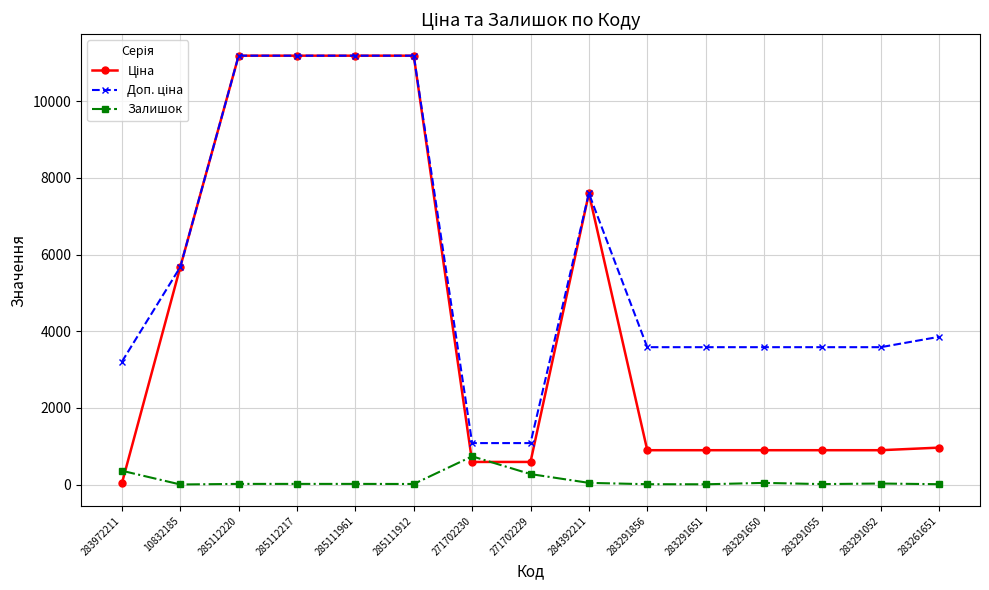

What is the greatest value displayed?

11188.2